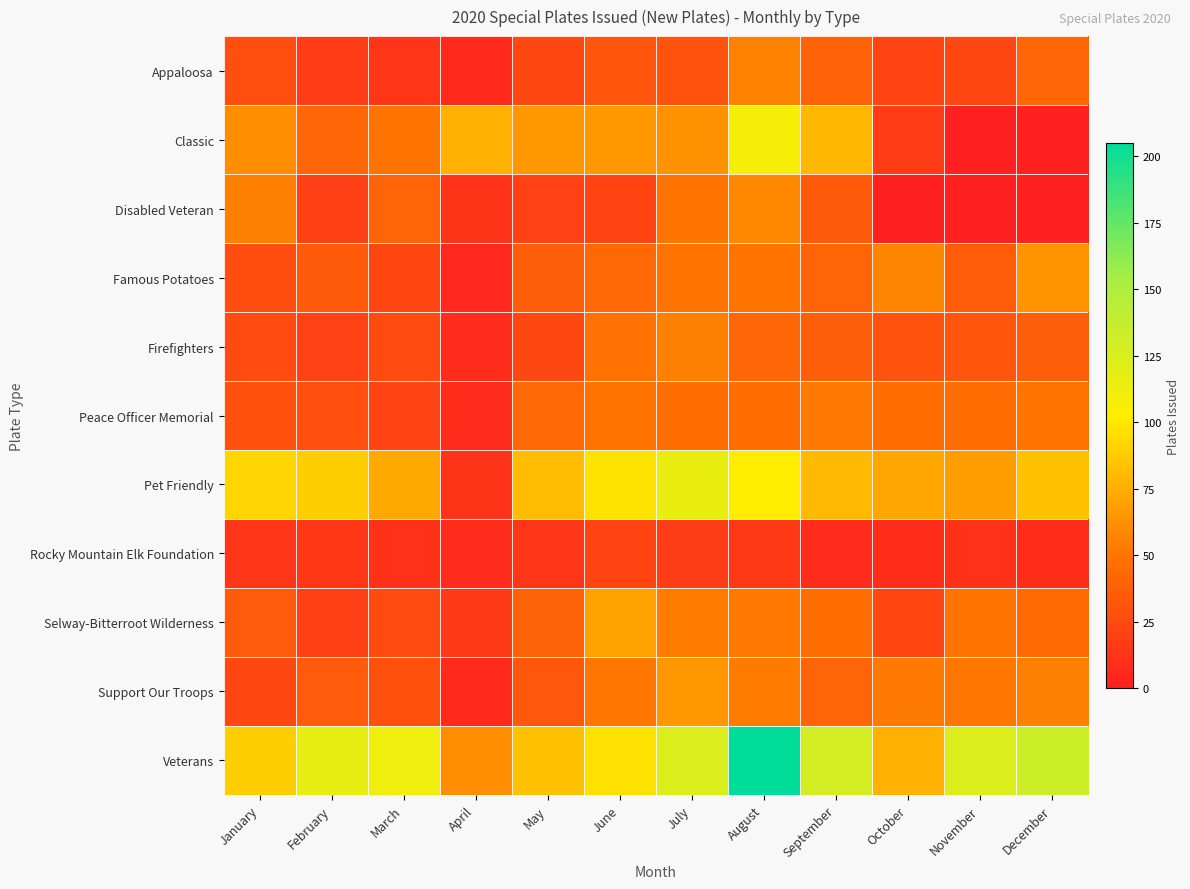

Reading left to right, transcribe all the data shown in this chart.

Appaloosa: January=28	February=17	March=13	April=6	May=24	June=32	July=30	August=56	September=39	October=22	November=24	December=42
Classic: January=61	February=42	March=49	April=76	May=66	June=66	July=63	August=108	September=79	October=17	November=0	December=0
Disabled Veteran: January=55	February=19	March=41	April=12	May=20	June=22	July=50	August=59	September=34	October=1	November=0	December=0
Famous Potatoes: January=27	February=34	March=23	April=5	May=37	June=43	July=49	August=49	September=41	October=58	November=36	December=64
Firefighters: January=26	February=20	March=25	April=7	May=24	June=48	July=55	August=42	September=37	October=30	November=32	December=37
Peace Officer Memorial: January=29	February=28	March=21	April=7	May=43	June=50	July=46	August=46	September=52	October=46	November=46	December=50
Pet Friendly: January=92	February=89	March=73	April=12	May=81	June=98	July=115	August=102	September=80	October=72	November=68	December=84
Rocky Mountain Elk Foundation: January=13	February=14	March=11	April=7	May=13	June=22	July=18	August=15	September=8	October=9	November=11	December=9
Selway-Bitterroot Wilderness: January=35	February=19	March=26	April=16	May=40	June=70	July=54	August=52	September=46	October=23	November=49	December=44
Support Our Troops: January=24	February=35	March=29	April=6	May=33	June=51	July=66	August=54	September=41	October=53	November=51	December=55
Veterans: January=89	February=116	March=112	April=61	May=84	June=97	July=124	August=205	September=129	October=76	November=124	December=133